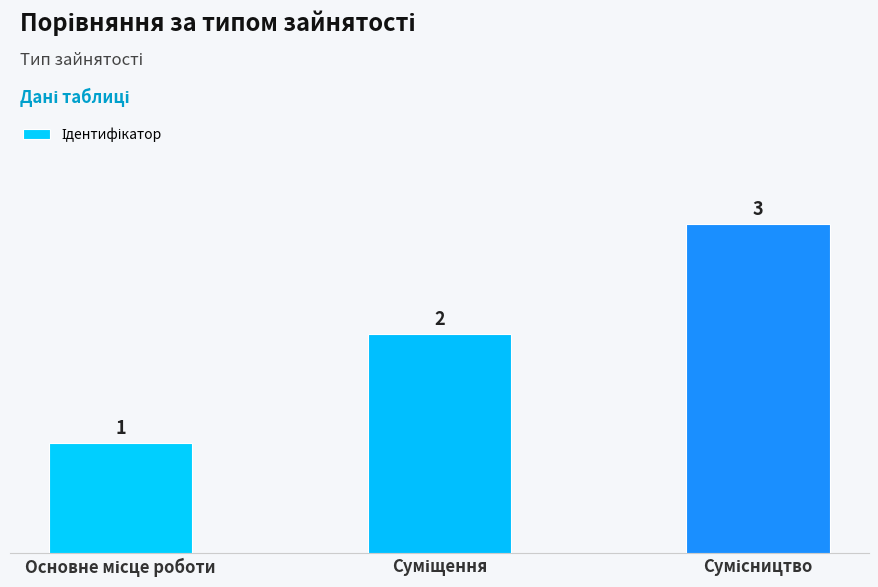

What is the greatest value displayed?

3